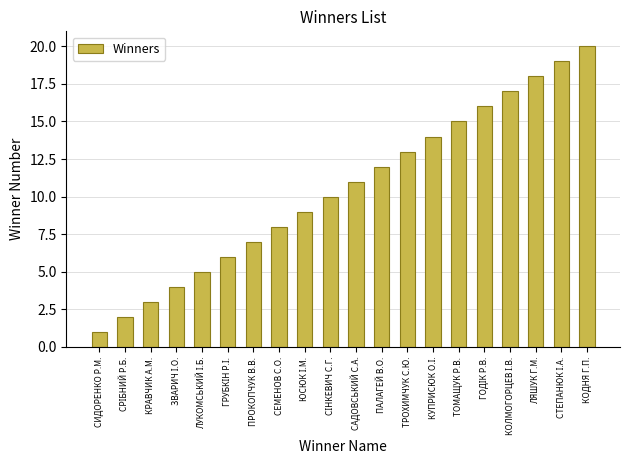

Which category has the lowest value across all series?

СИДОРЕНКО Р.М.